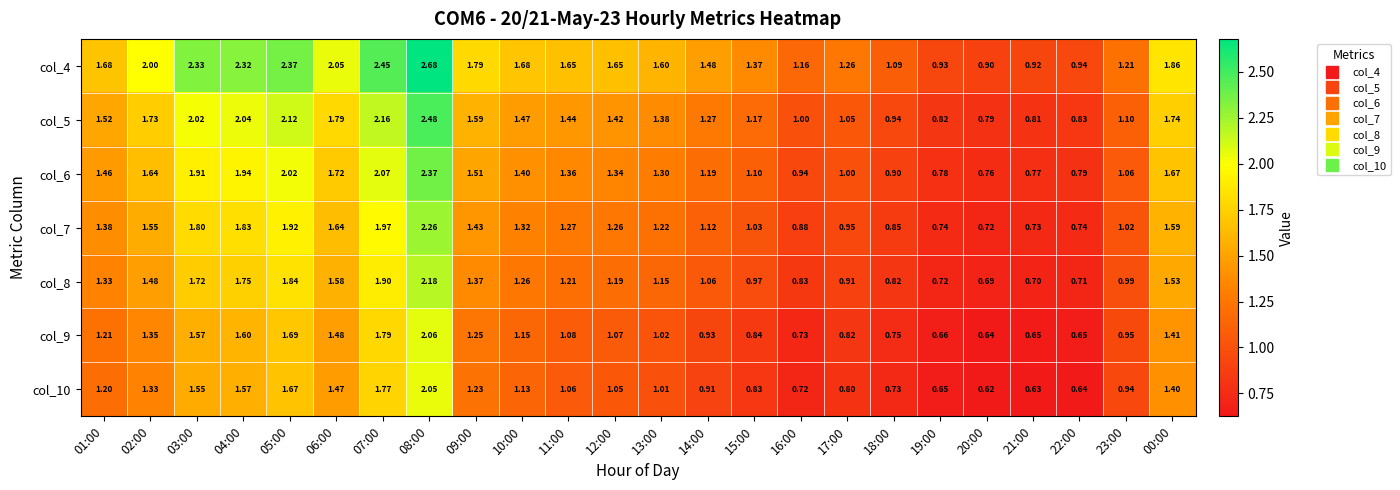

Is the value of col_7 at 16:00 greater than the value of col_10 at 14:00?

No